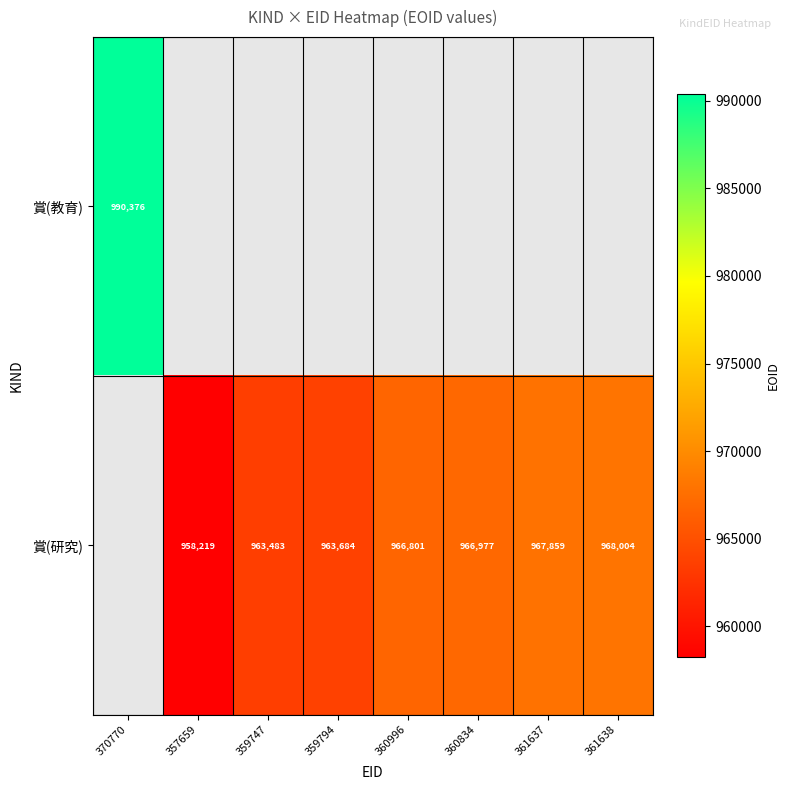

How many categories are shown in the chart?

8